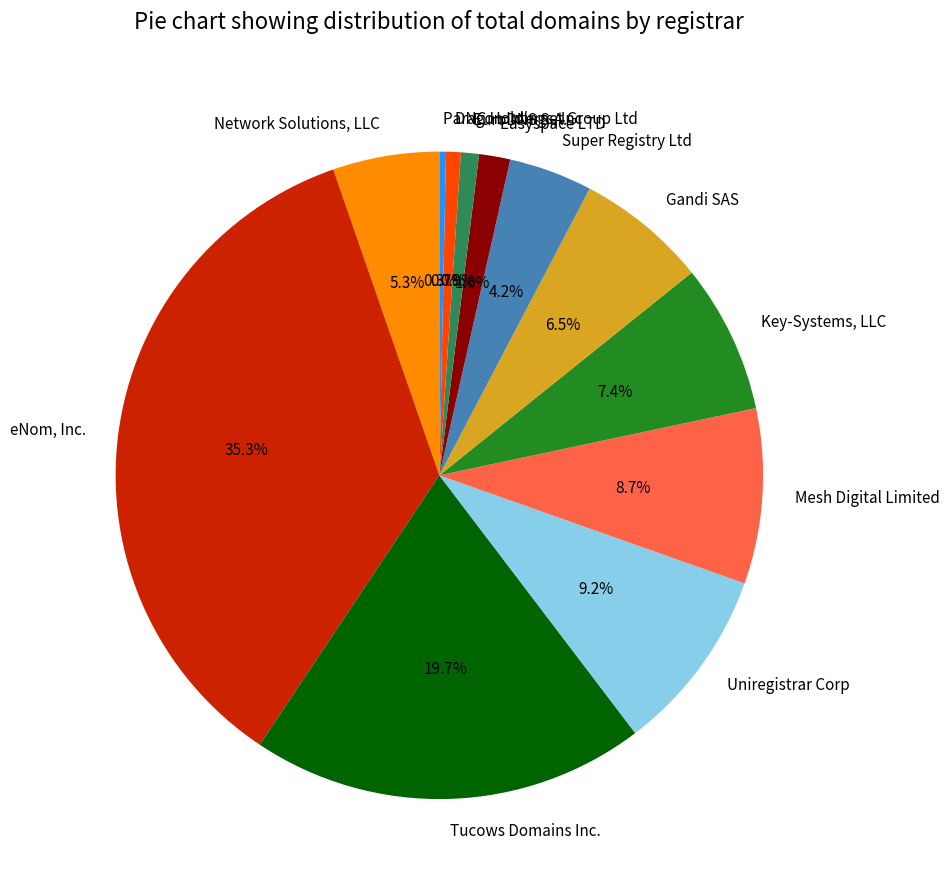

Between Easyspace LTD and DNC Holdings, Inc, which is larger?

Easyspace LTD